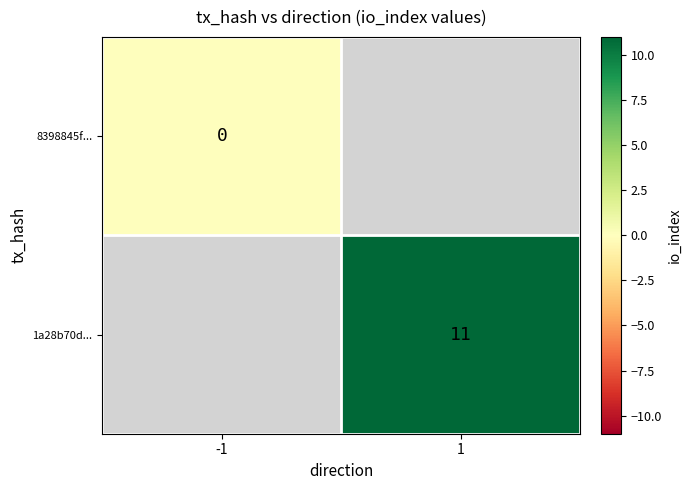

How many data points does each series have?

2